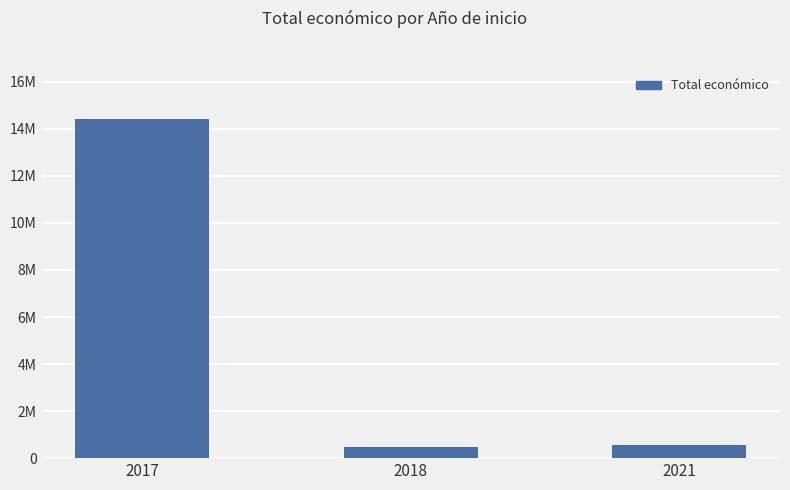

Are the bars horizontal?

No